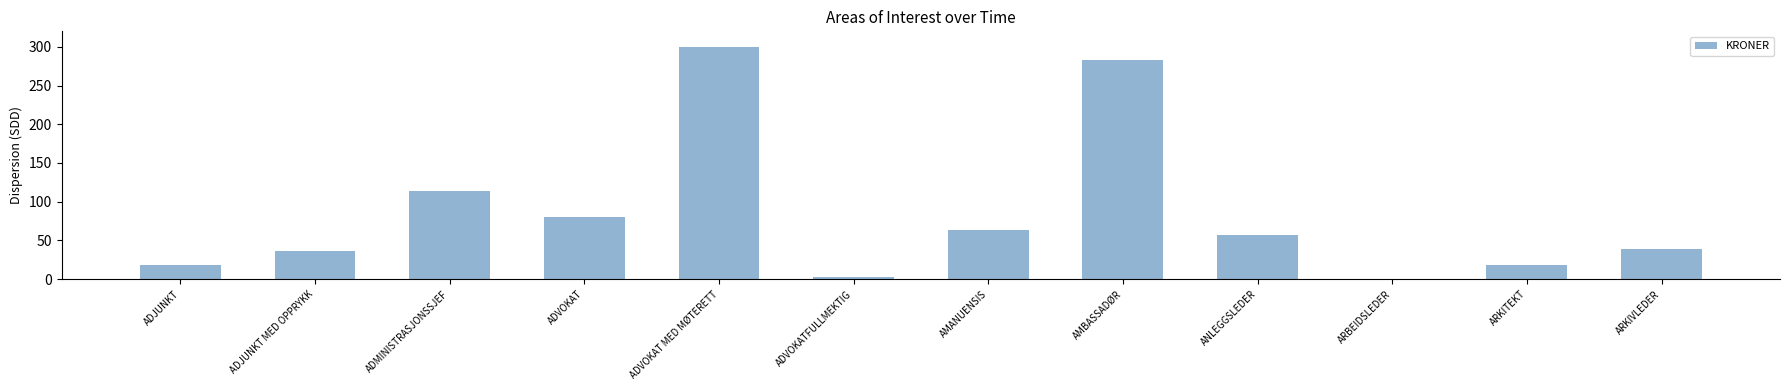

What is the ratio of the value at AMANUENSIS to the value at ANLEGGSLEDER?

1.1